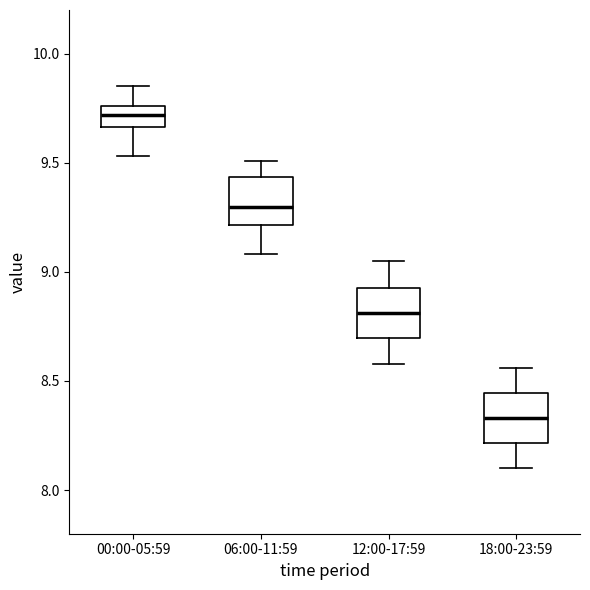

Where does the upper whisker of the box for 06:00-11:59 end on the y-axis? The values are not printed on the chart, so give them approximately, as read against the axis.

9.50